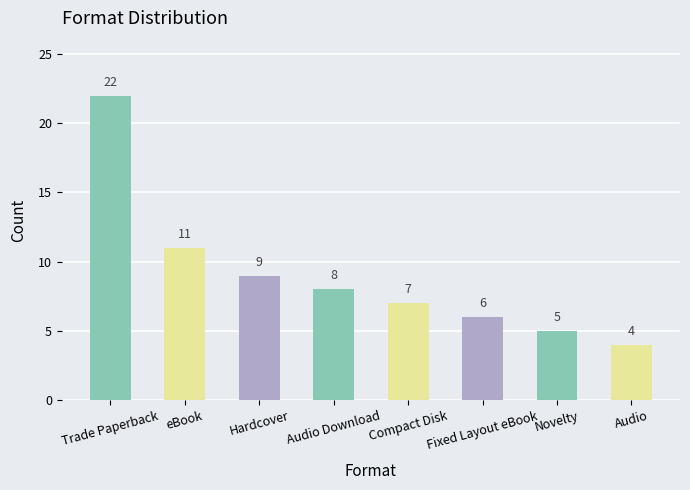

Are the bars grouped side by side (vs. stacked)?

No